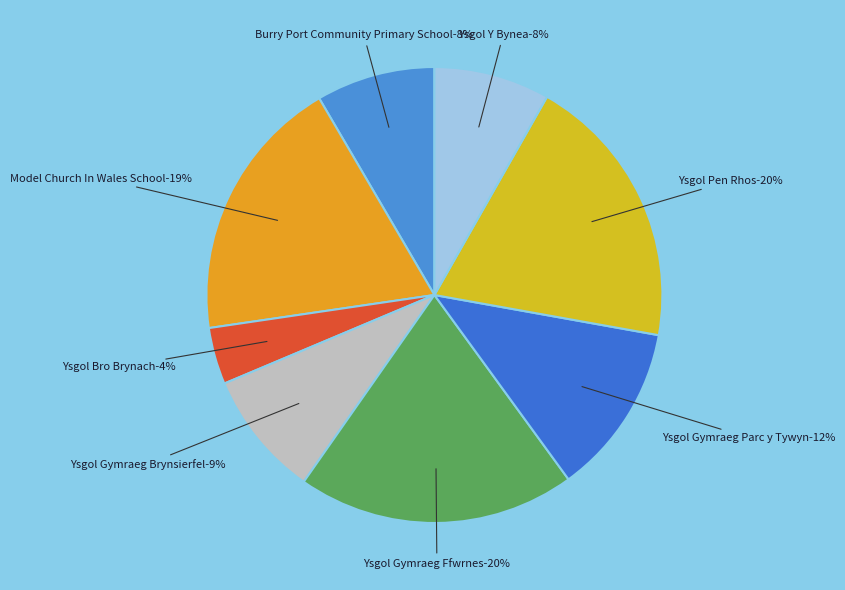

Is there any slice that represents more than half of the pie?

No